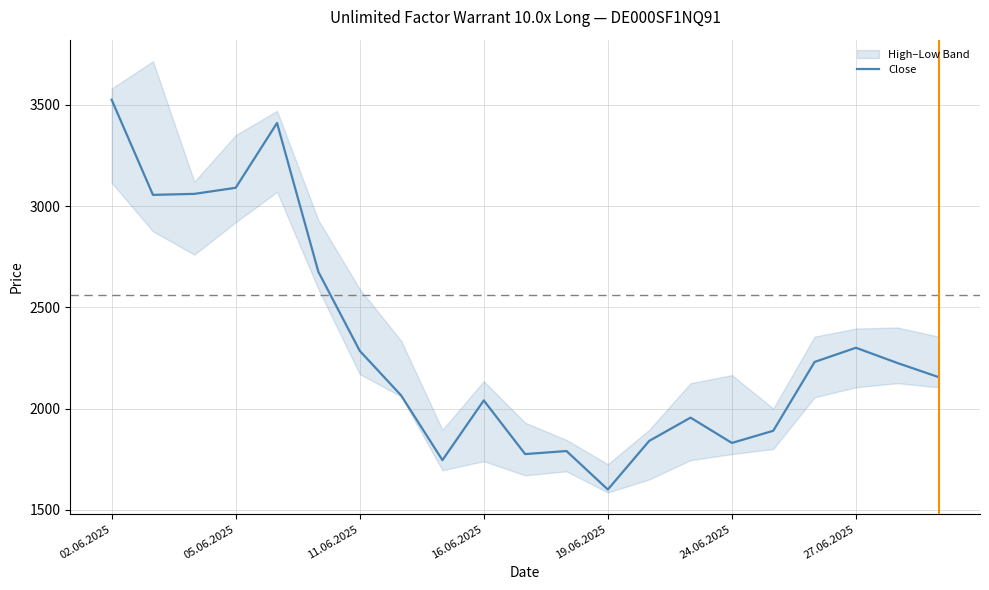

Which category has the highest value in the Close series?

02.06.2025